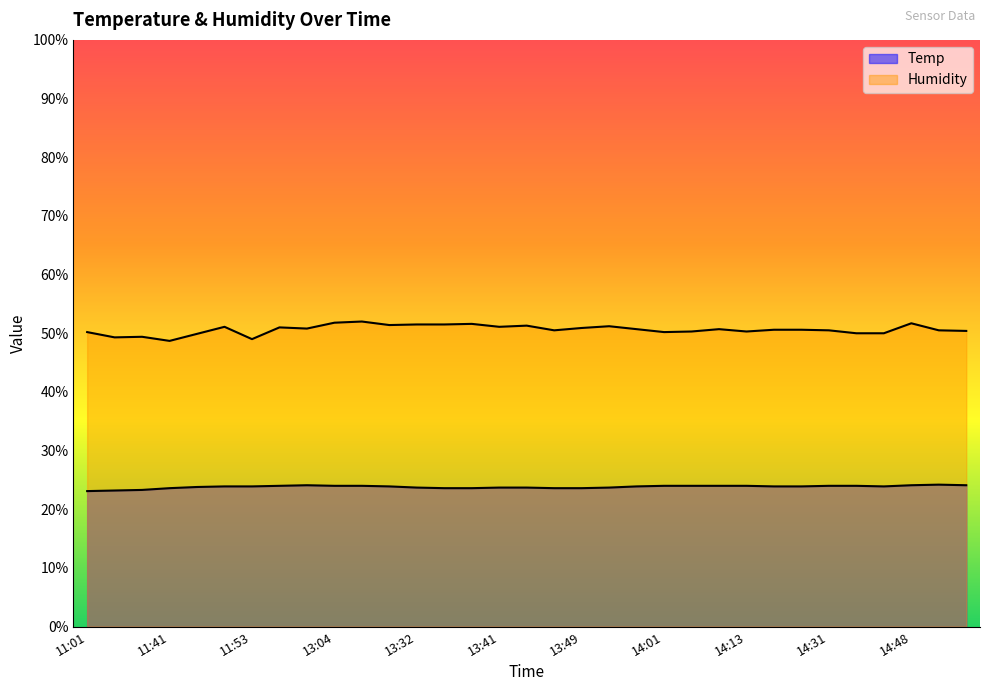

True or false: Humidity has more than 1 points higher than both neighbors.

True